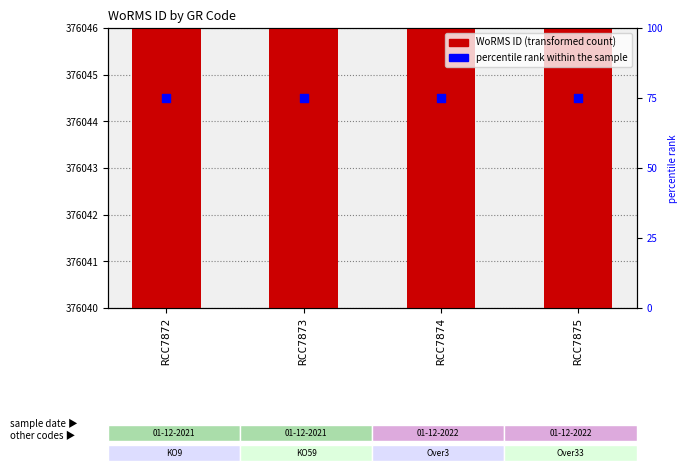

Is the value of percentile rank within the sample at RCC7873 greater than the value of WoRMS ID at RCC7873?

No